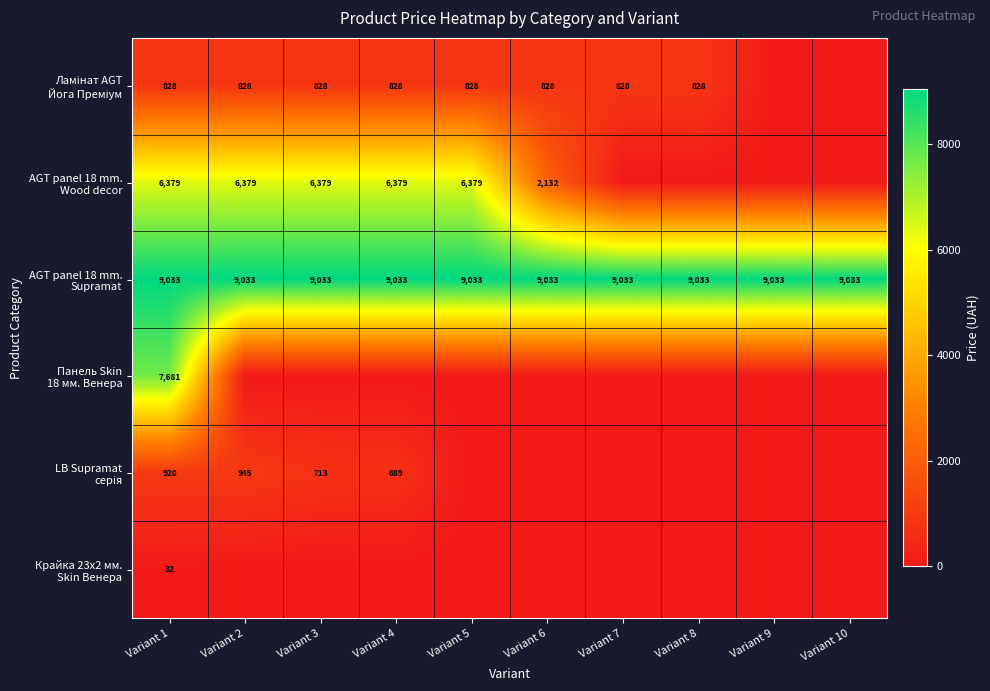

Which category has the lowest value across all series?

Variant 9